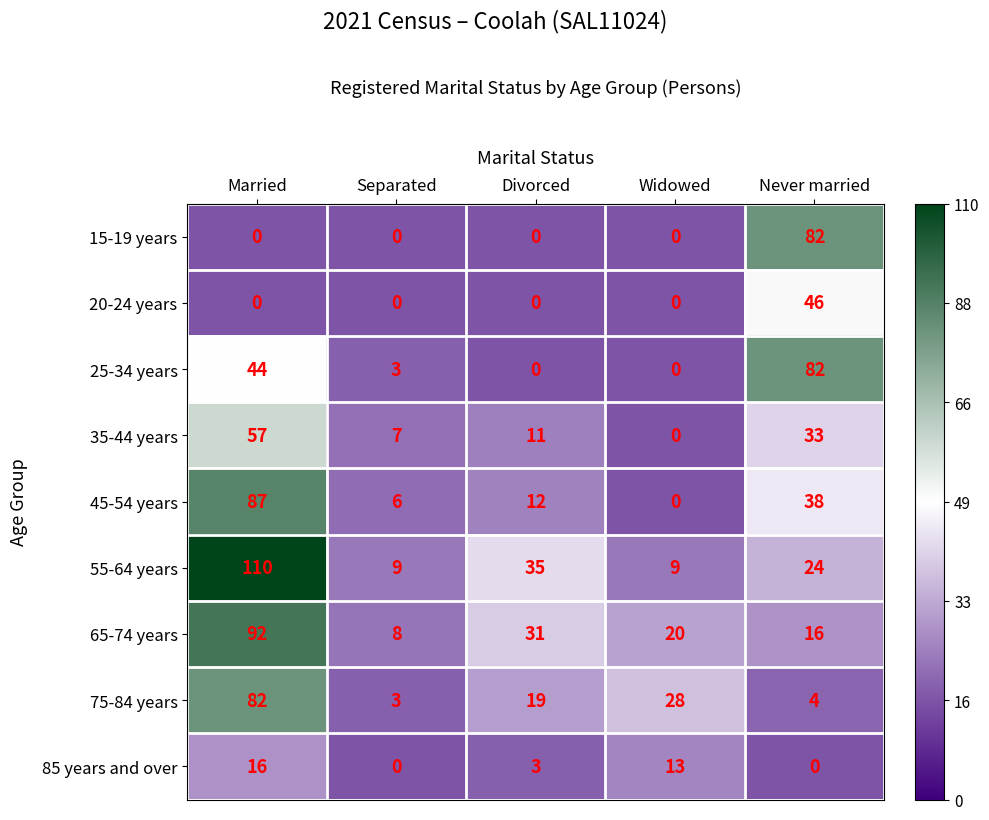

Which category has the lowest value in the 75-84 years series?

Separated